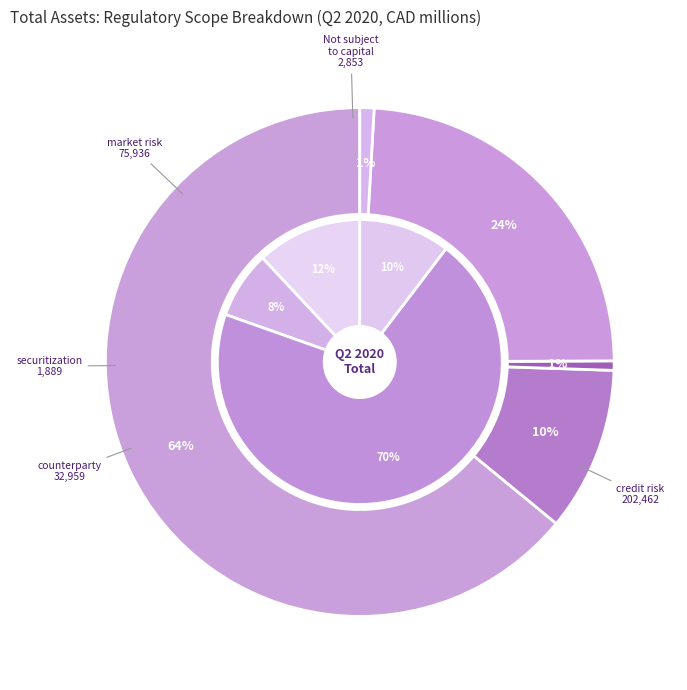

To the nearest percent, what is the difference between the Subject to counterparty and Subject to securitization slice percentages?

10%